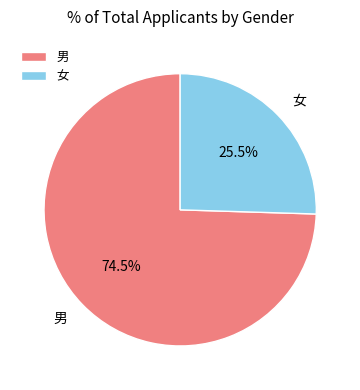

What is the total percentage of 男 and 女?

100.0%